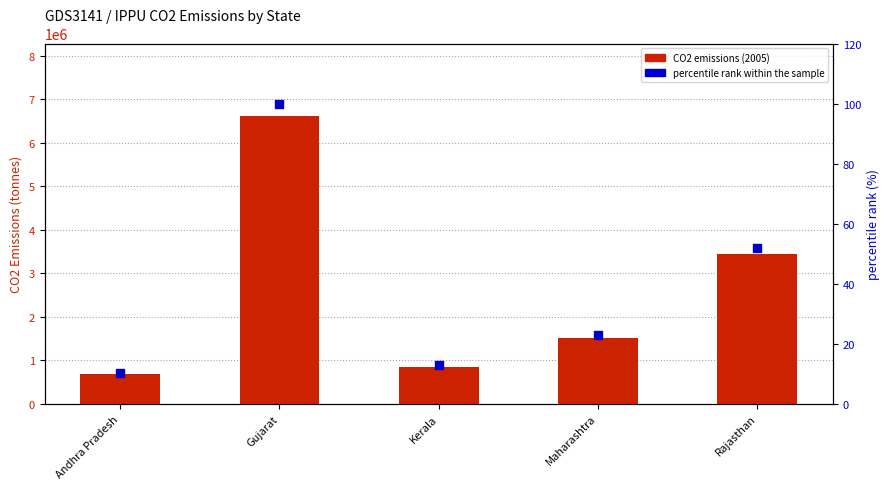

Is the value of CO2 emissions (2005) at Andhra Pradesh greater than the value of percentile rank within the sample at Rajasthan?

Yes